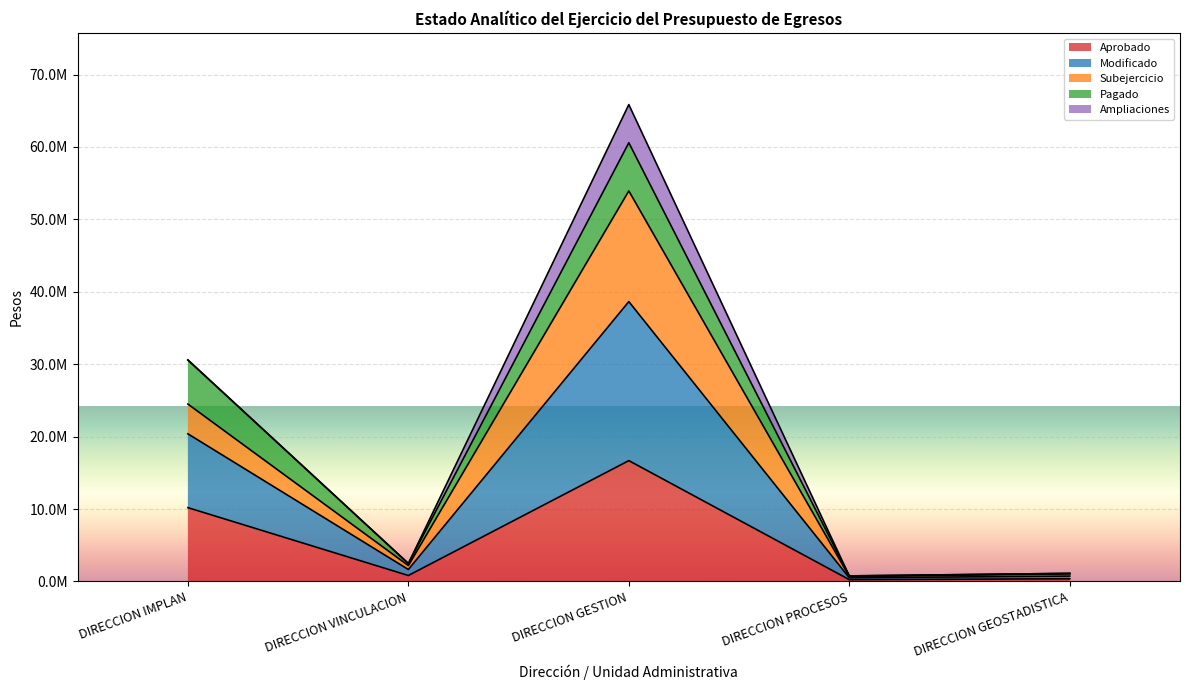

How many categories are shown in the chart?

5